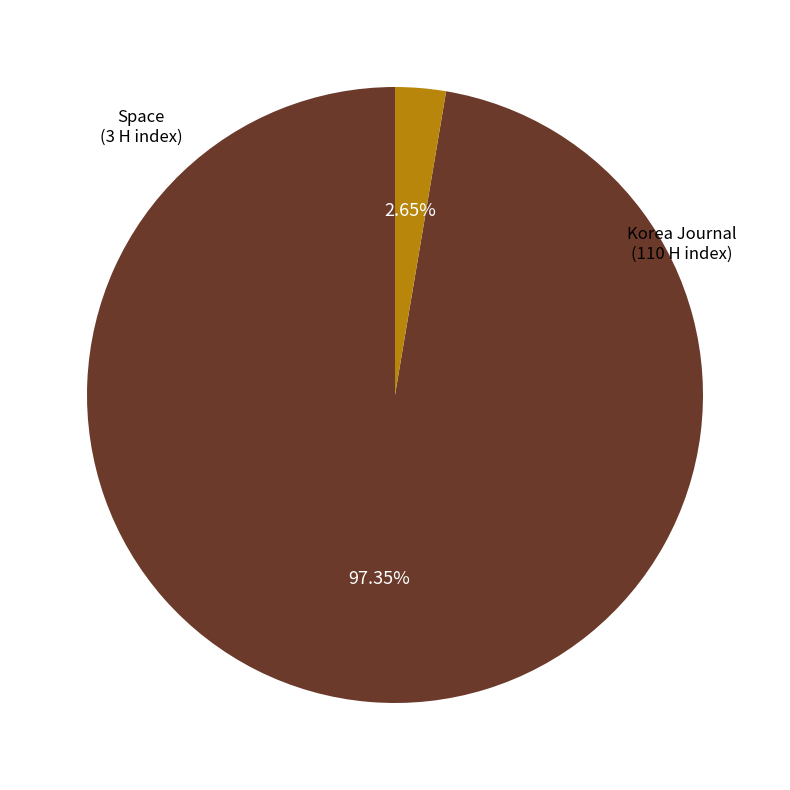

Which category has the biggest portion of the pie?

Korea Journal